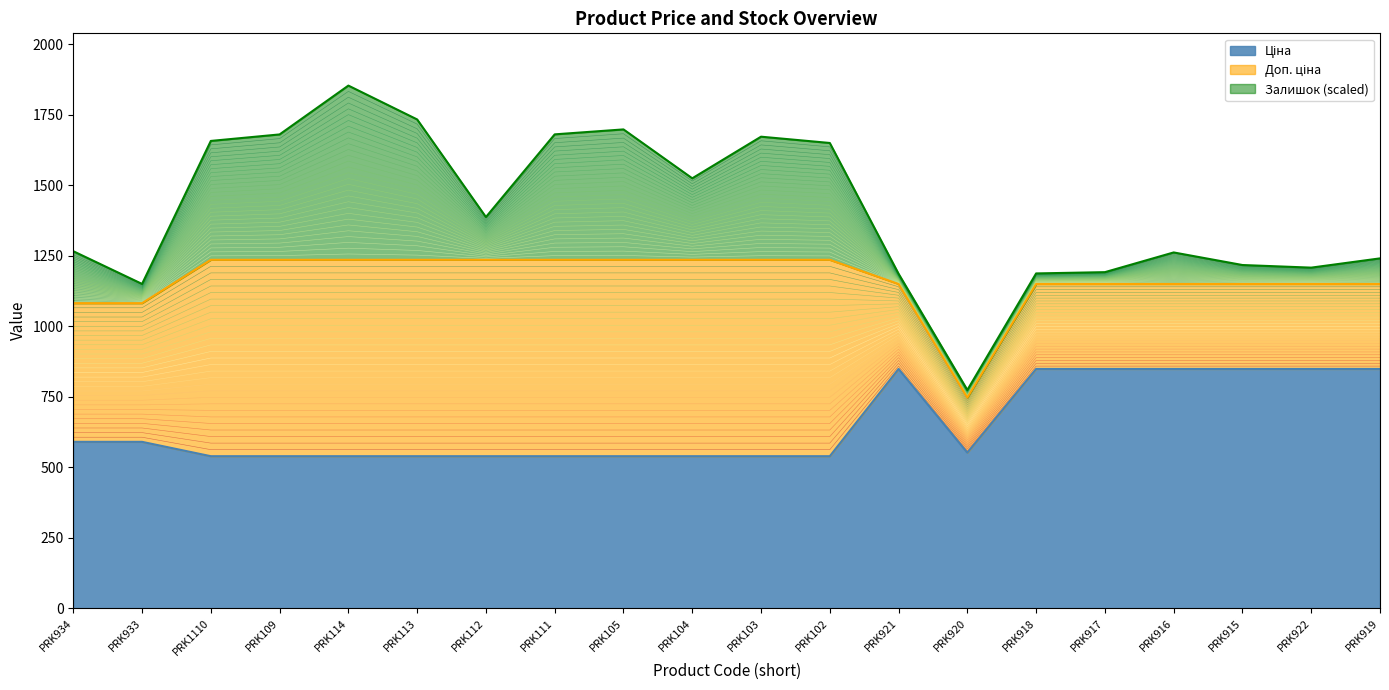

True or false: Доп. ціна and Ціна intersect in this chart.

False